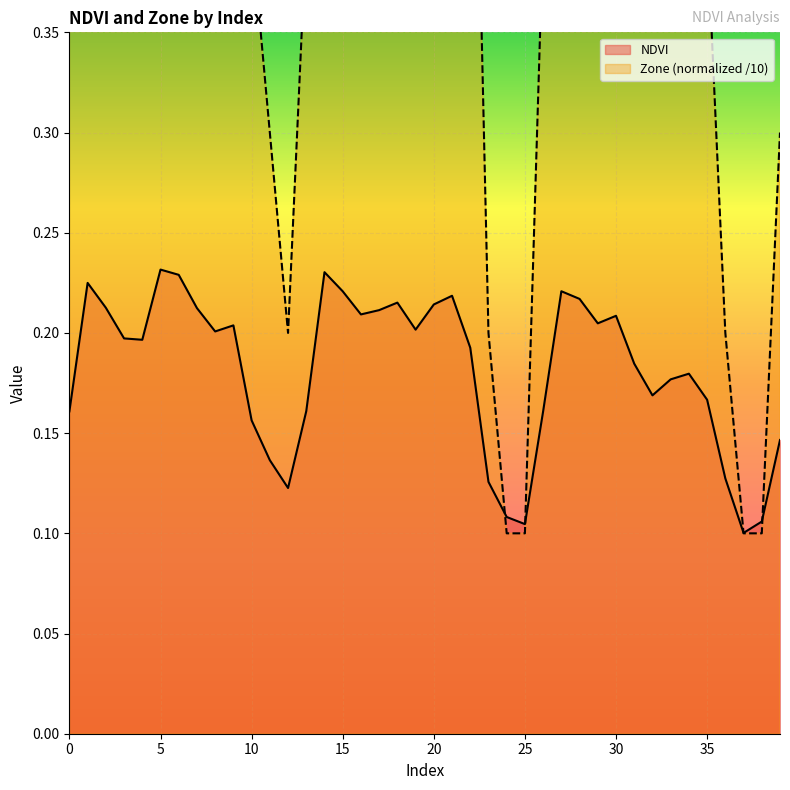

List the labels in order of Zone value, largest first.

1, 2, 5, 6, 7, 14, 15, 17, 18, 20, 21, 27, 28, 3, 4, 8, 9, 16, 19, 22, 29, 30, 31, 32, 33, 34, 0, 10, 13, 26, 35, 11, 39, 12, 23, 36, 24, 25, 37, 38